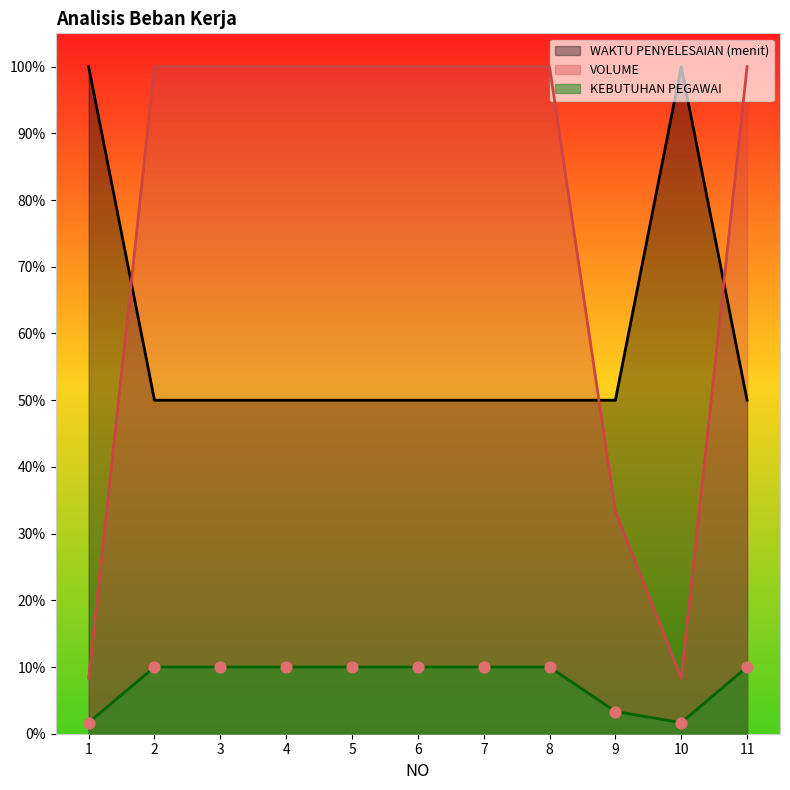

At how many categories does at least one series exceed 0?

11